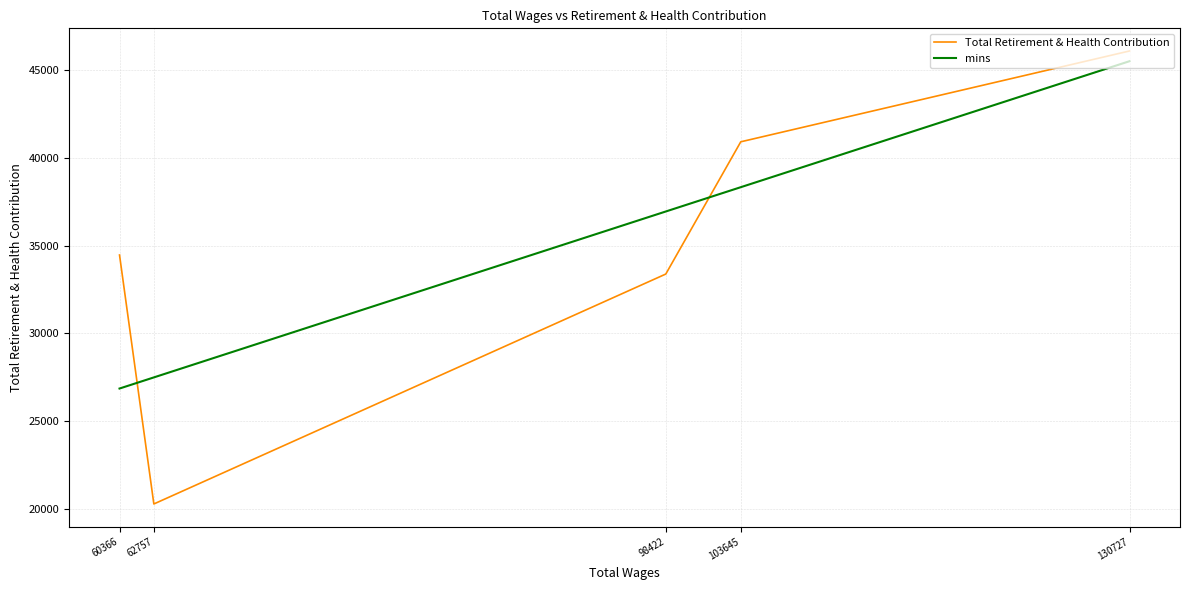

Between which two adjacent categories do Total Retirement & Health Contribution and mins first intersect?

103645 and 98422